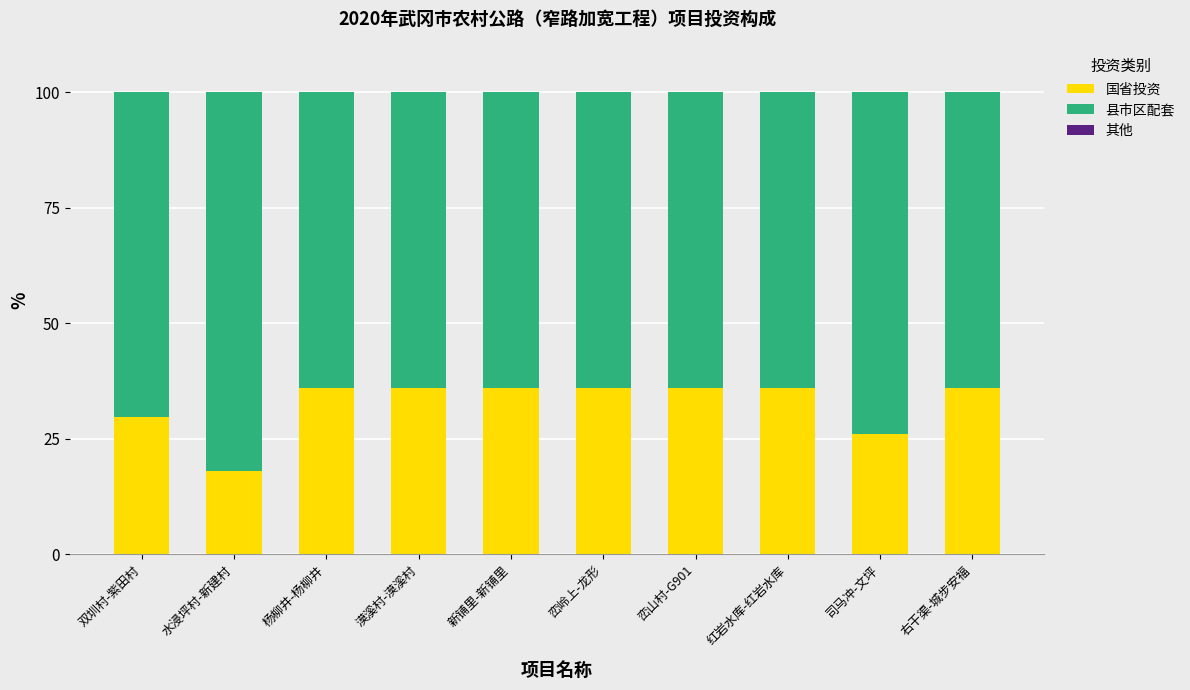

What is the highest value of the 国省投资 series?

36.0